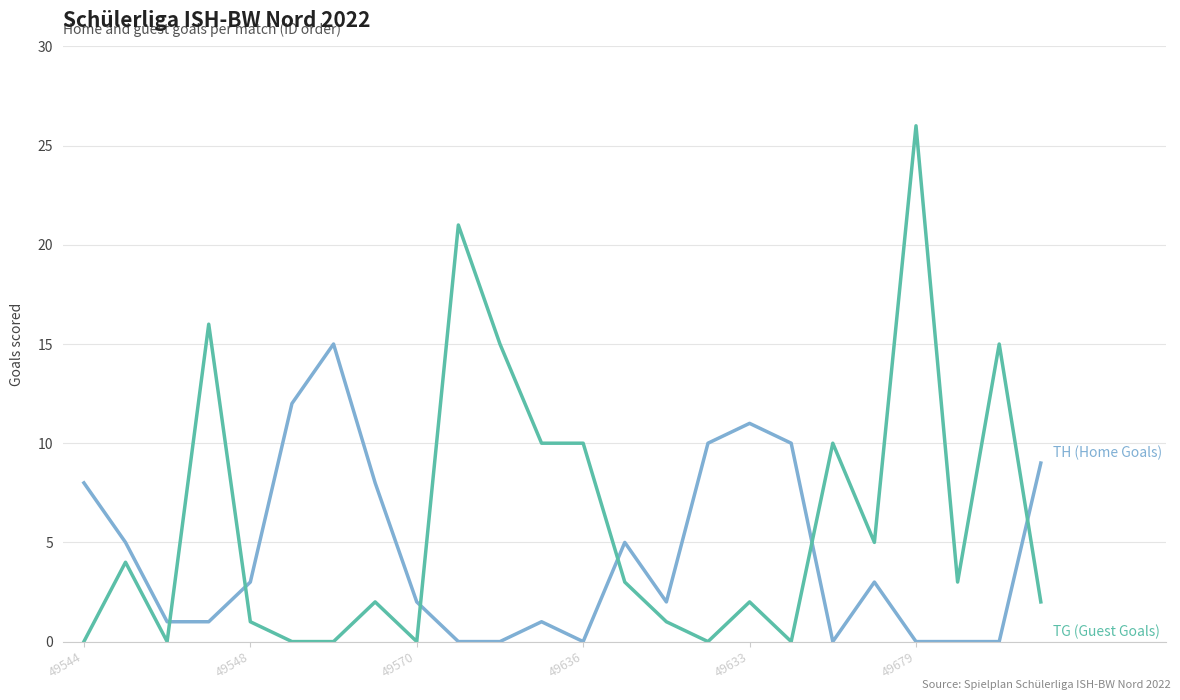

What is the greatest value displayed?

26